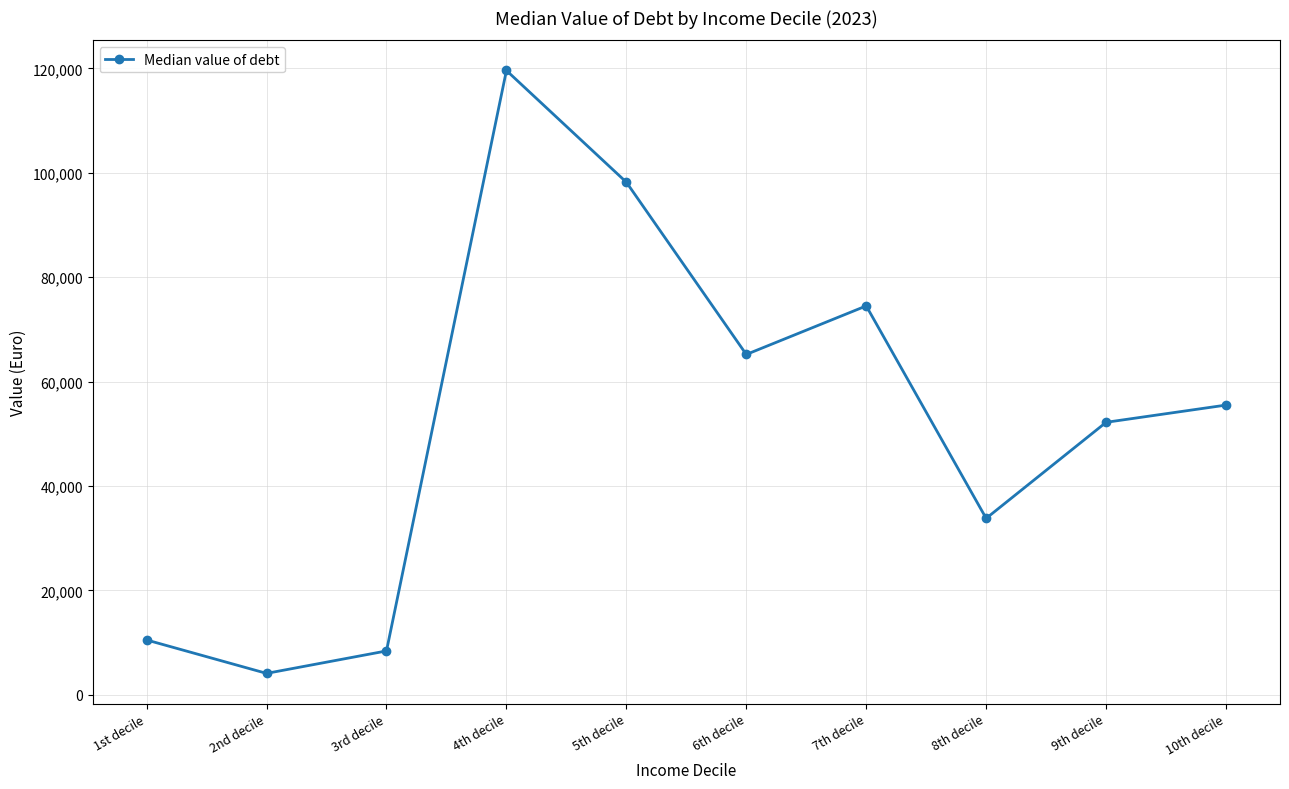

Does the chart display data point markers on the line(s)?

Yes